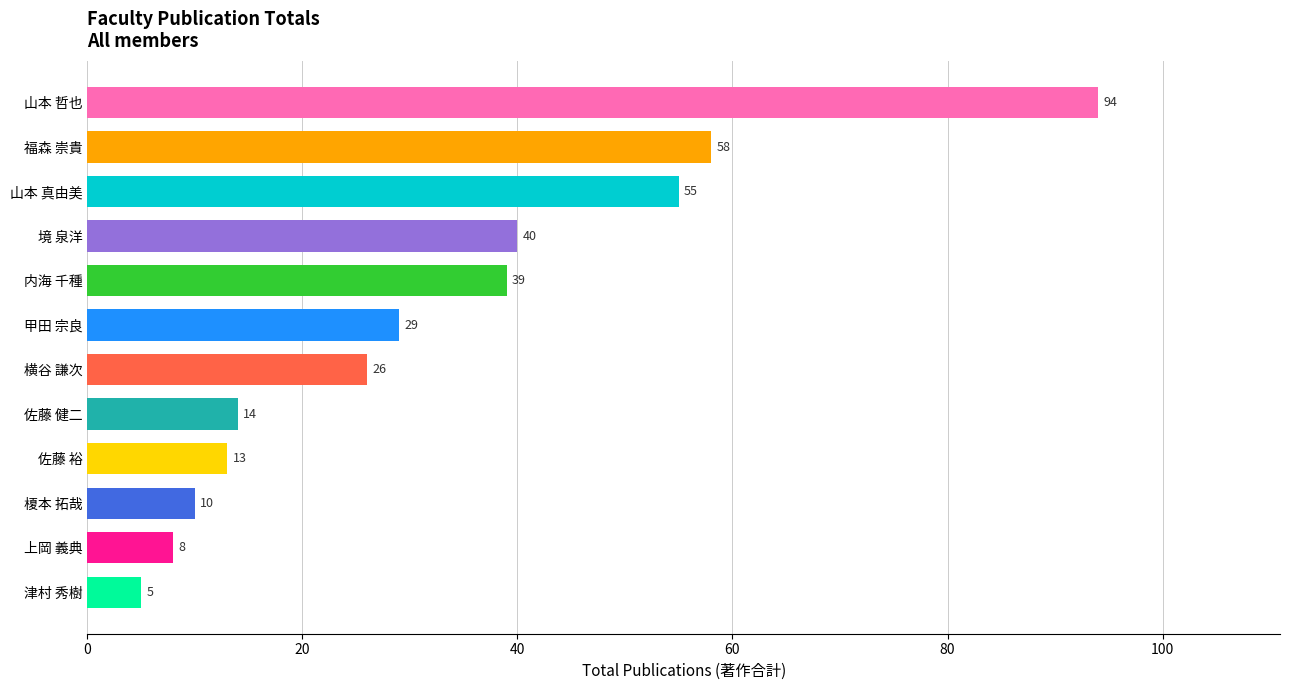

What is the difference between the maximum and second lowest values?

86